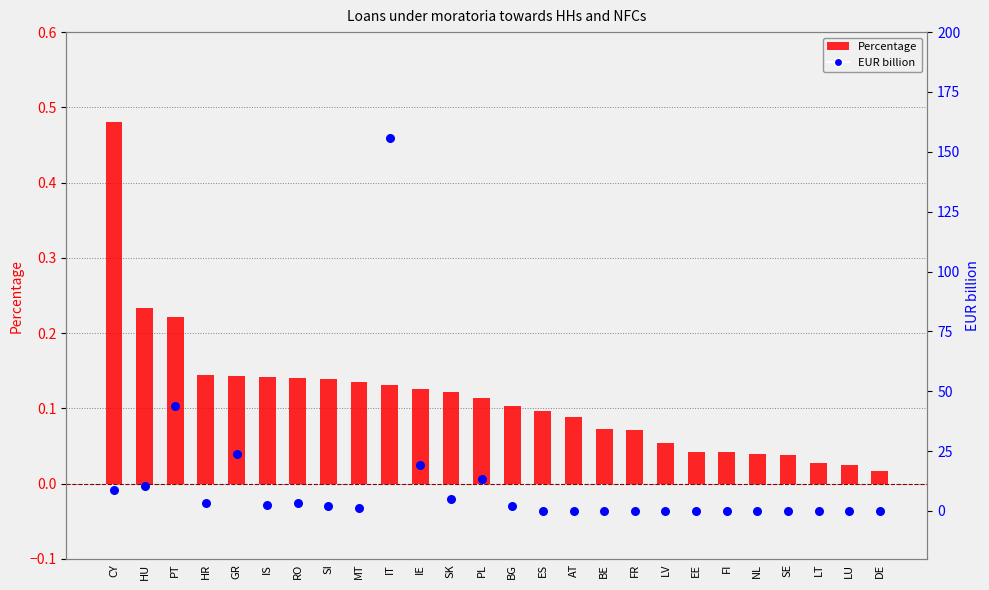

At which category is the sum across all series the highest?

IT